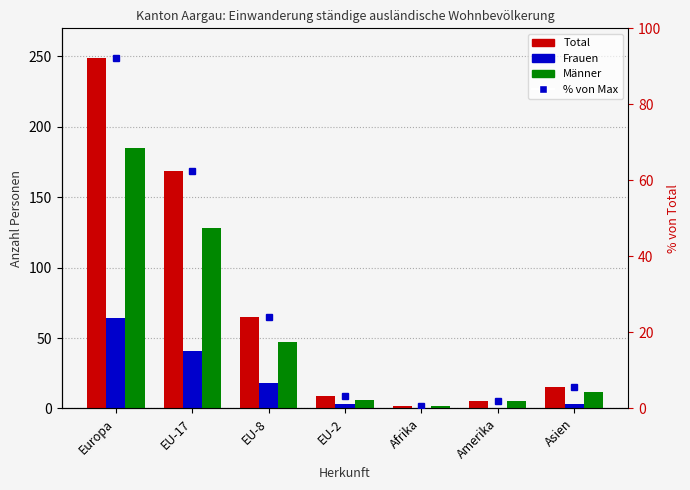

What position from the right is EU-8?

5